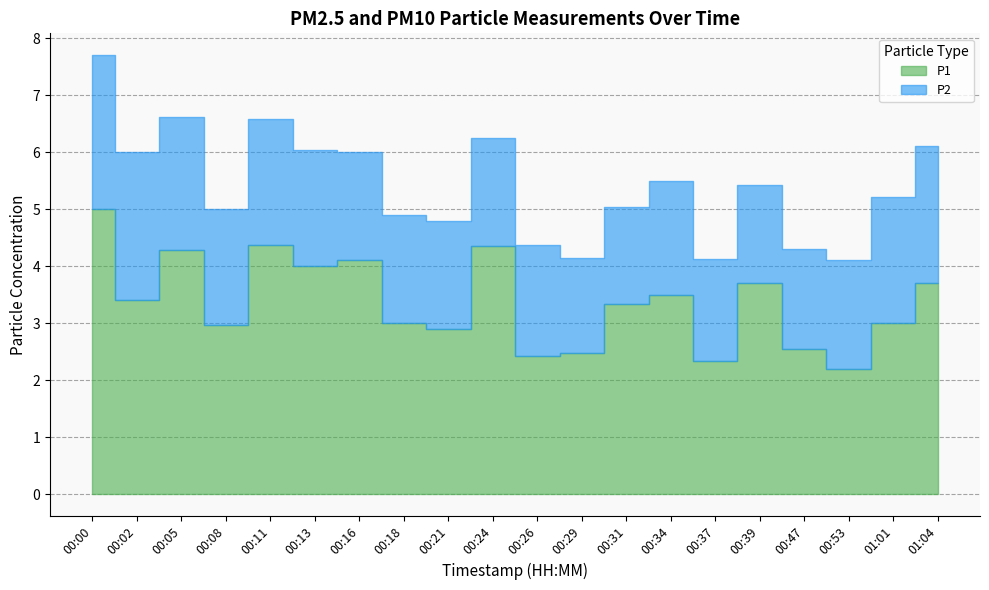

What is the label of the 8th point from the left?

00:18